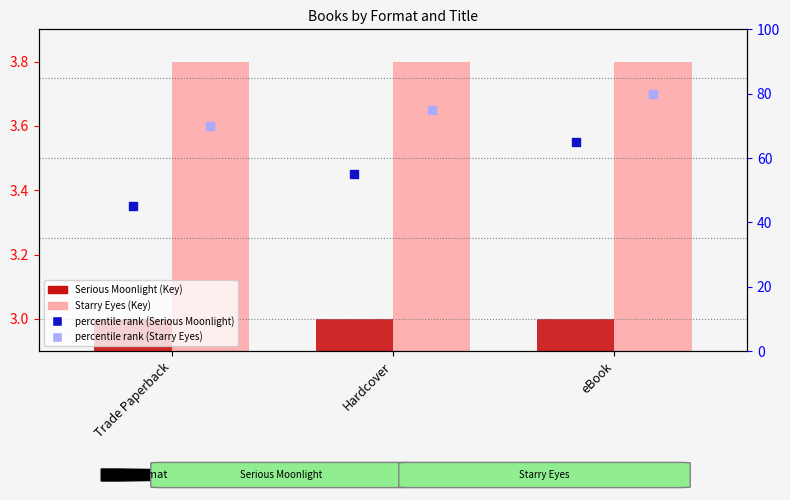

At which category is the sum across all series the highest?

eBook